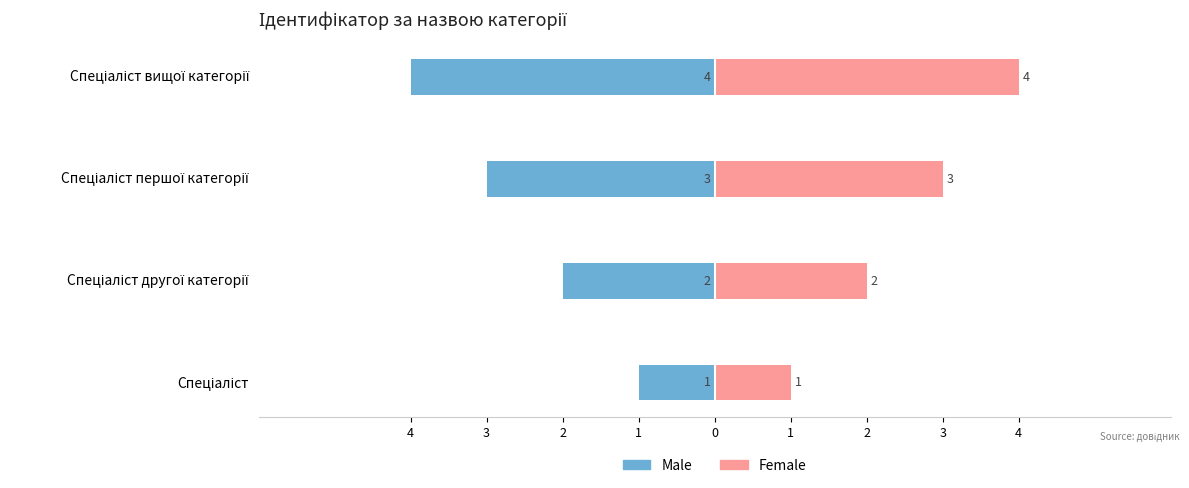

Which series has the largest range (max minus min)?

Male